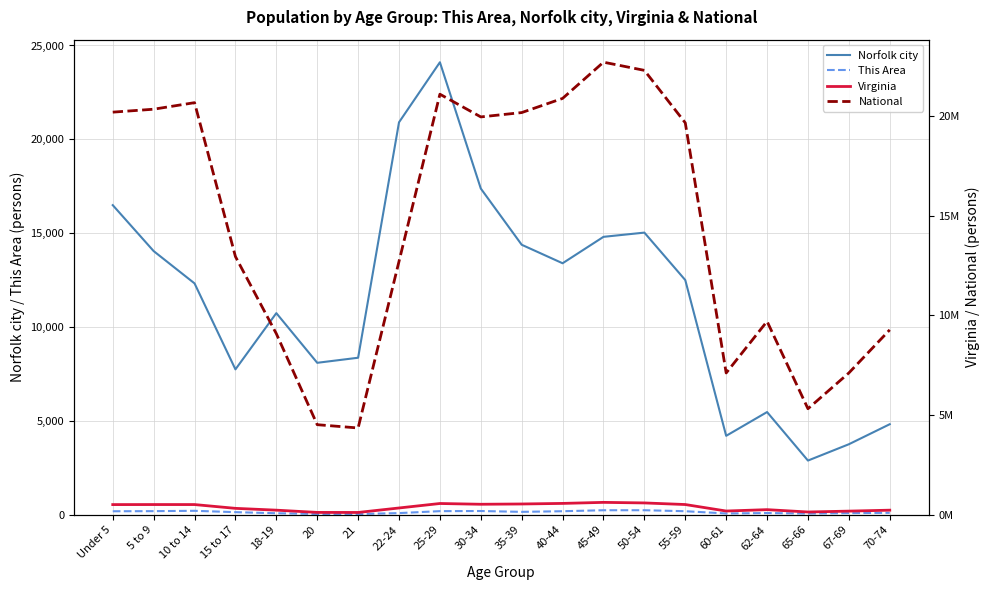

How many interior local peaks does the This Area series have?

4